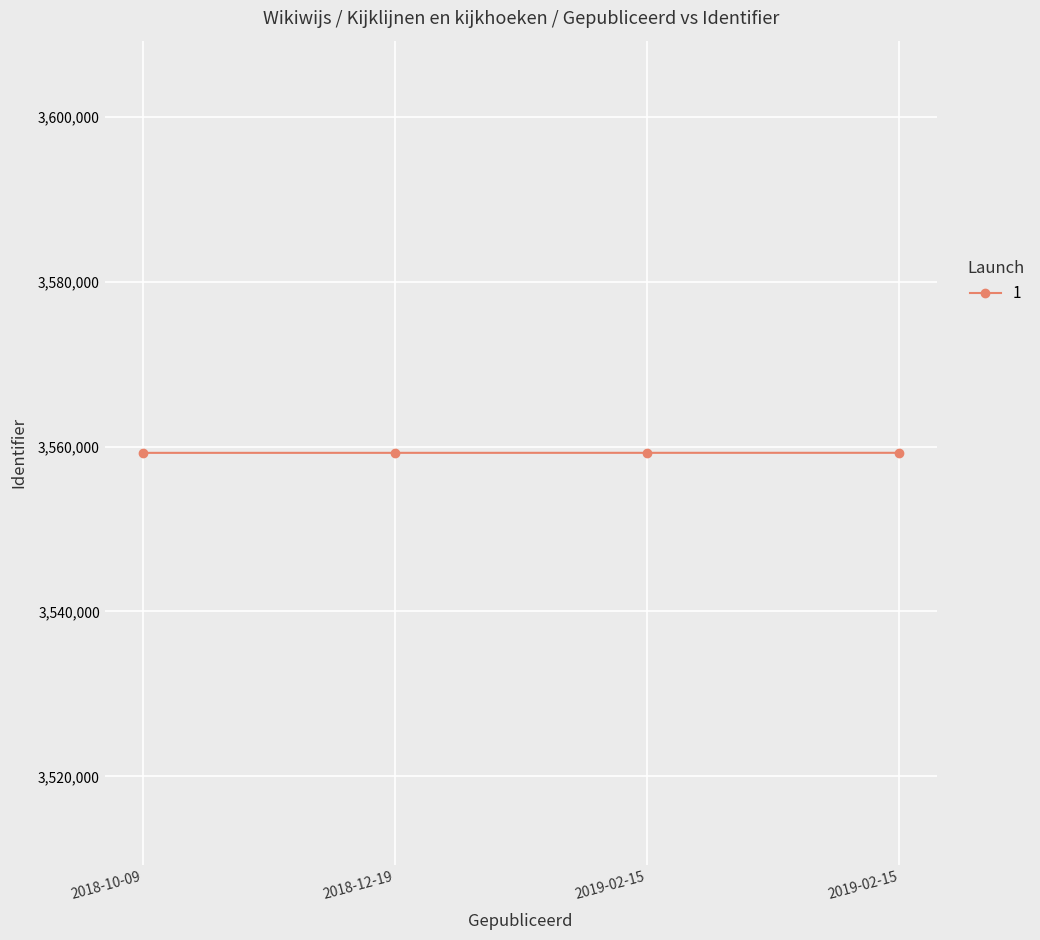

What is the average value?

3559246